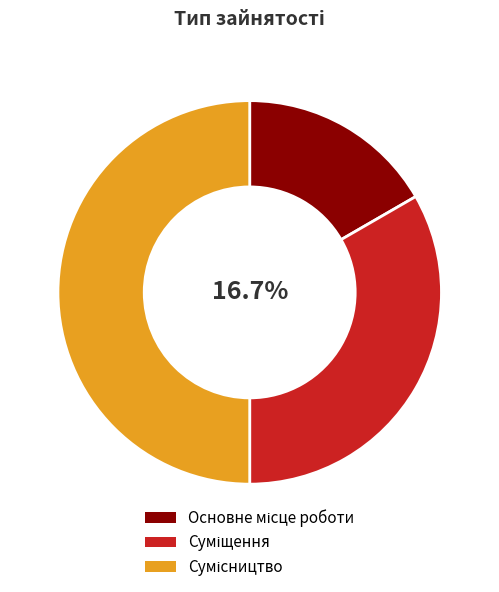

What percentage is the Сумісництво slice, to the nearest percent?

50%